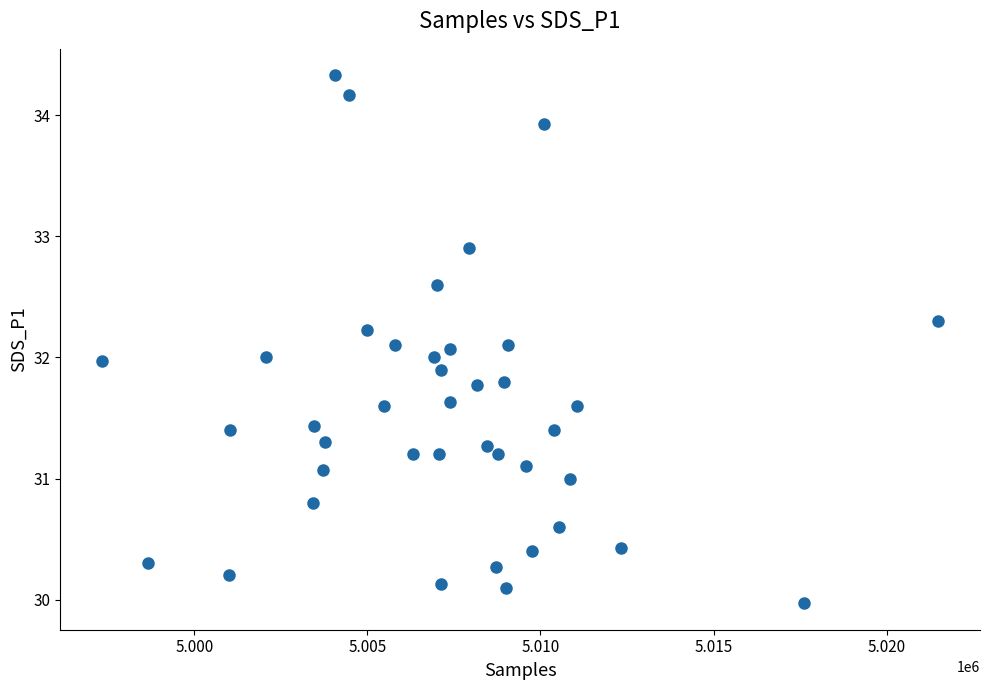

What is the range of Y values (max minus min)?

4.4